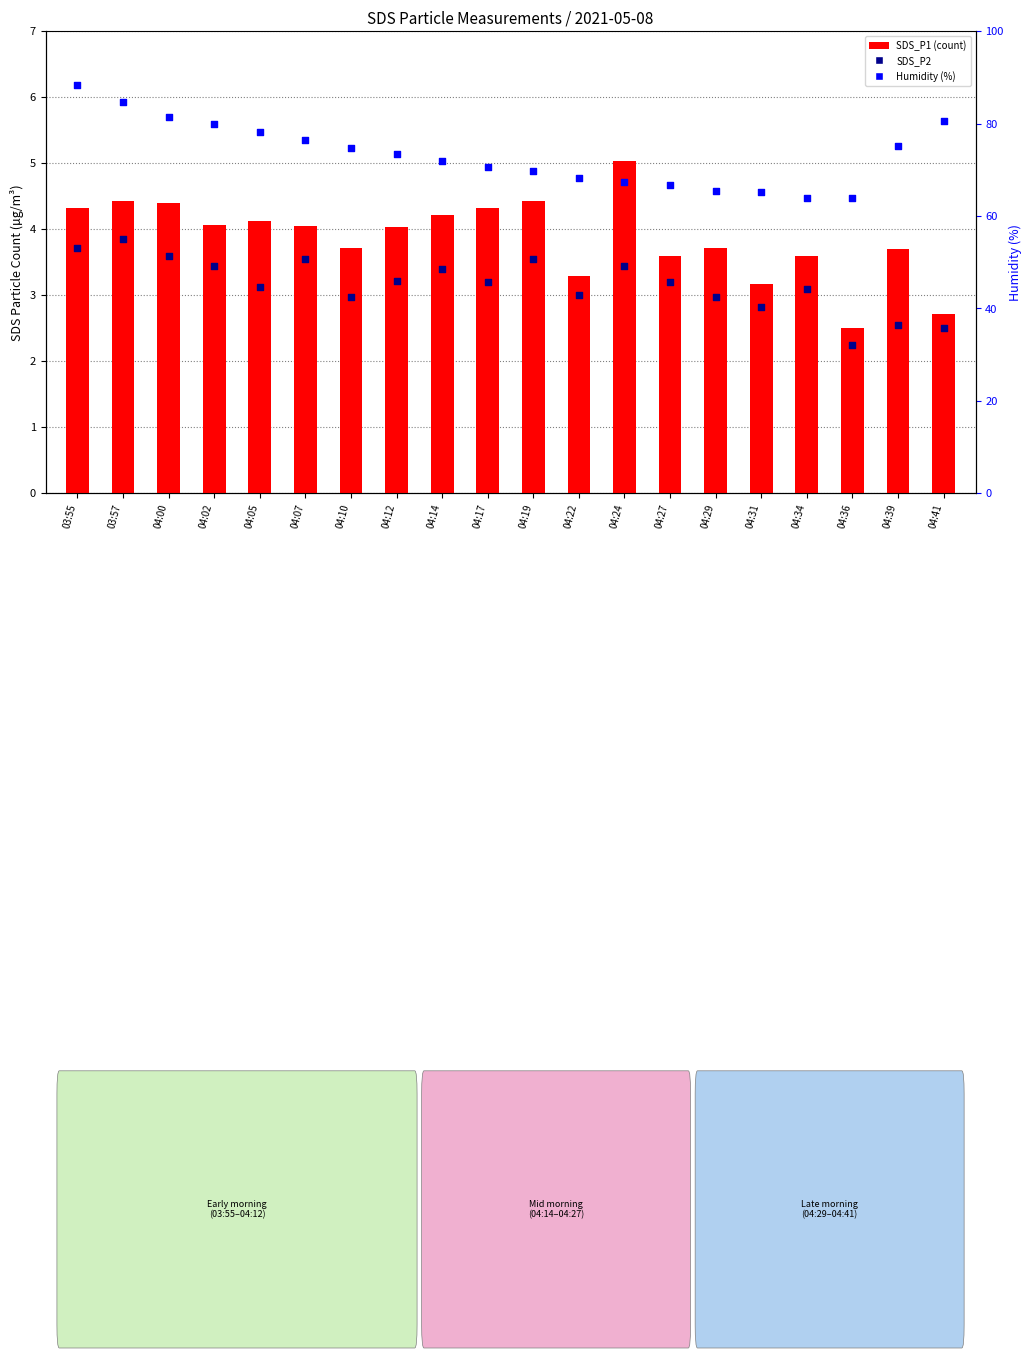

Is the value of SDS_P2 at 04:14 greater than the value of Humidity (%) at 04:31?

No